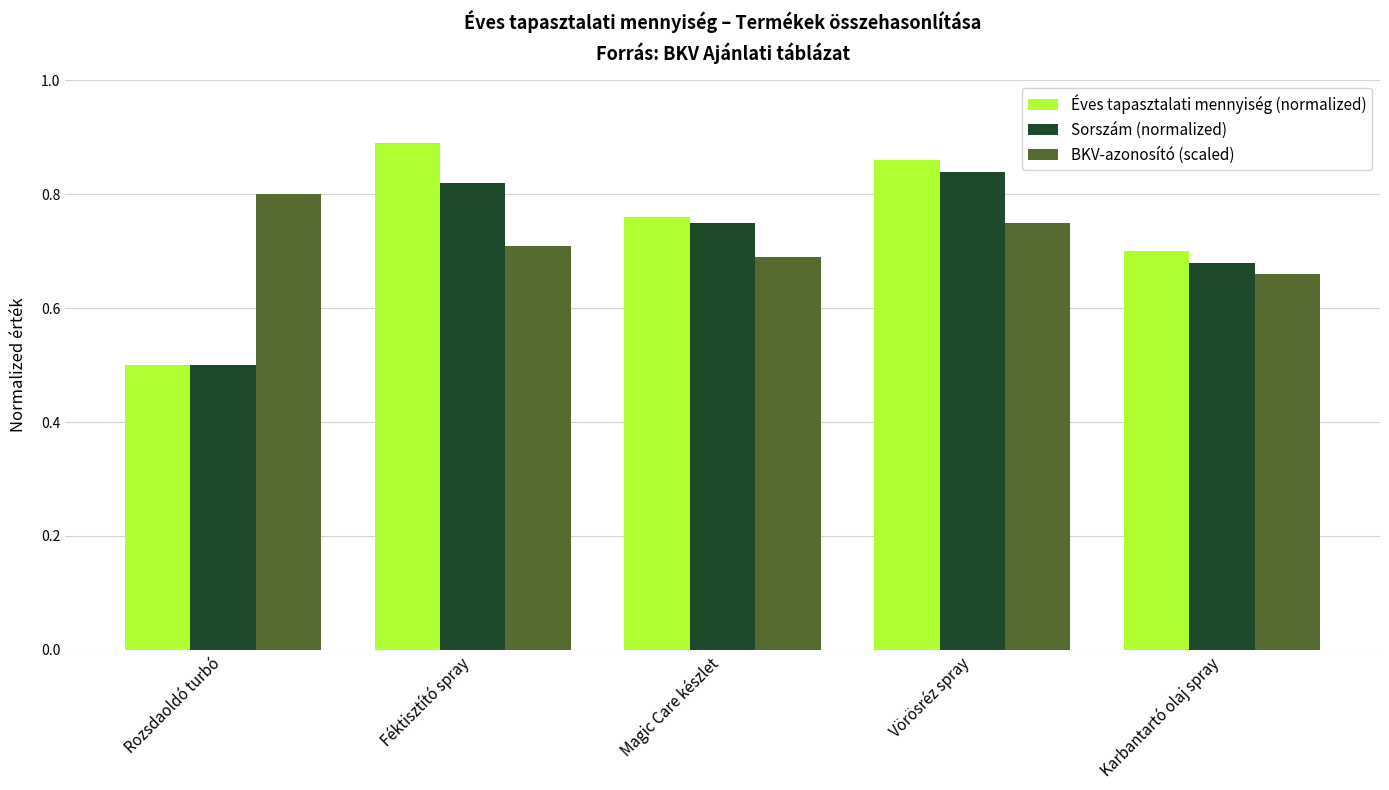

Is the value of BKV-azonosító (scaled) at Karbantartó olaj spray greater than the value of Sorszám (normalized) at Karbantartó olaj spray?

No